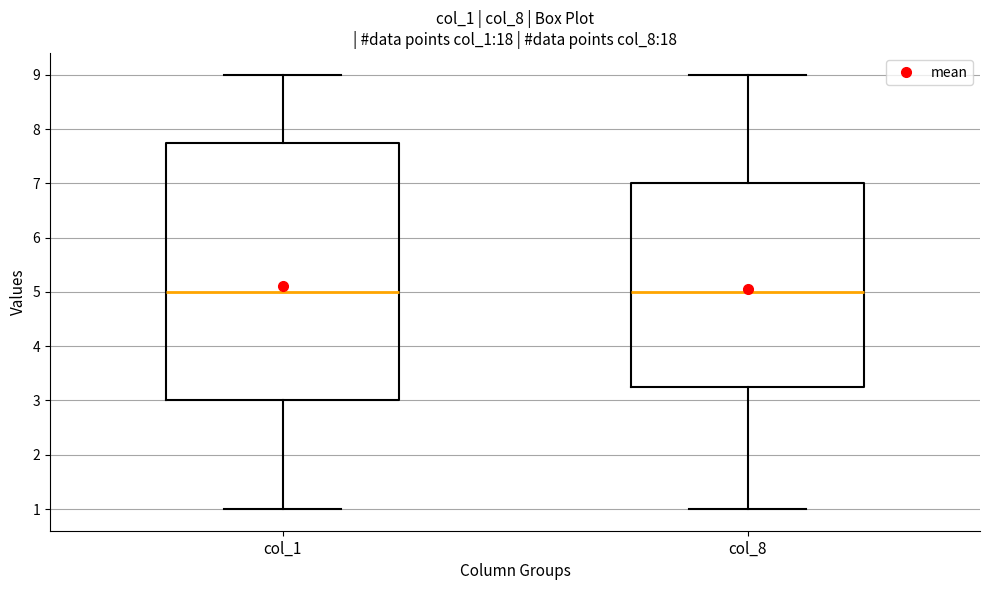

Which box is the tallest, from its lower edge to its upper edge?

col_1